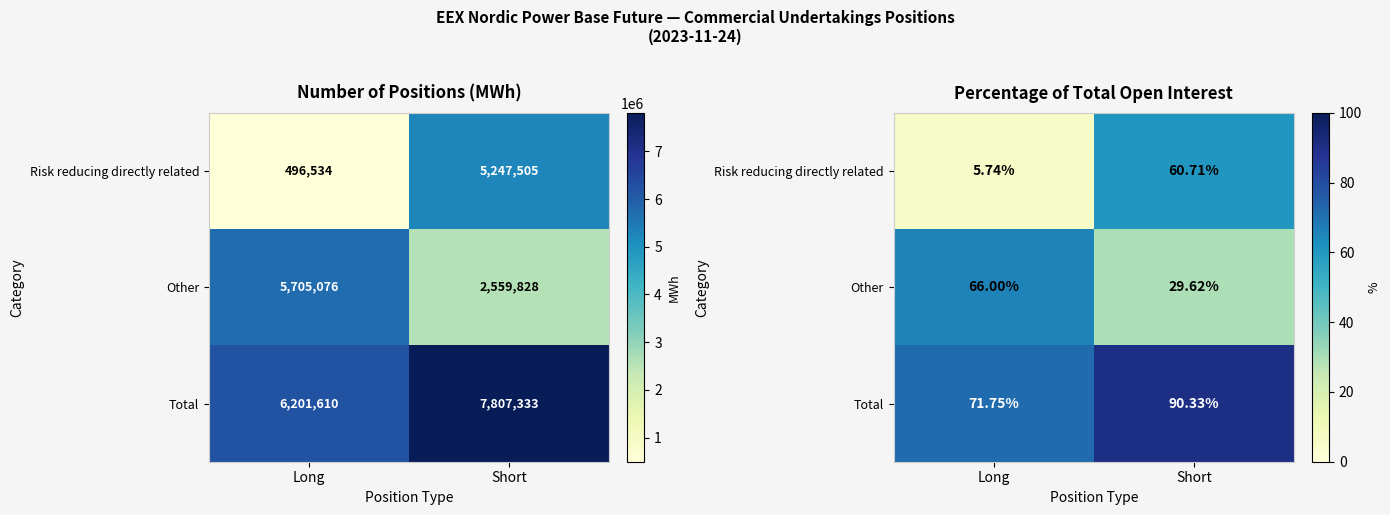

What is the difference between the Risk reducing directly related values at Short and Long?

55.0